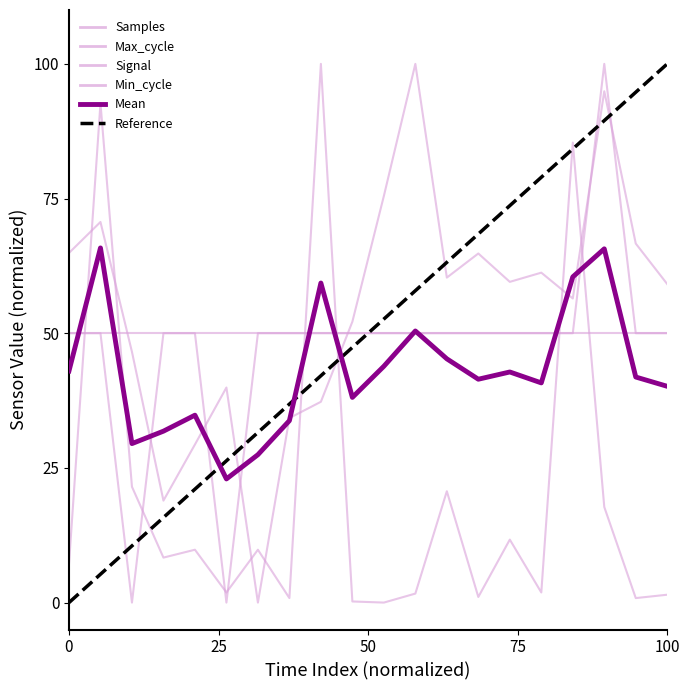

What is the value of the Max_cycle point at the 10th from the left?

0.2